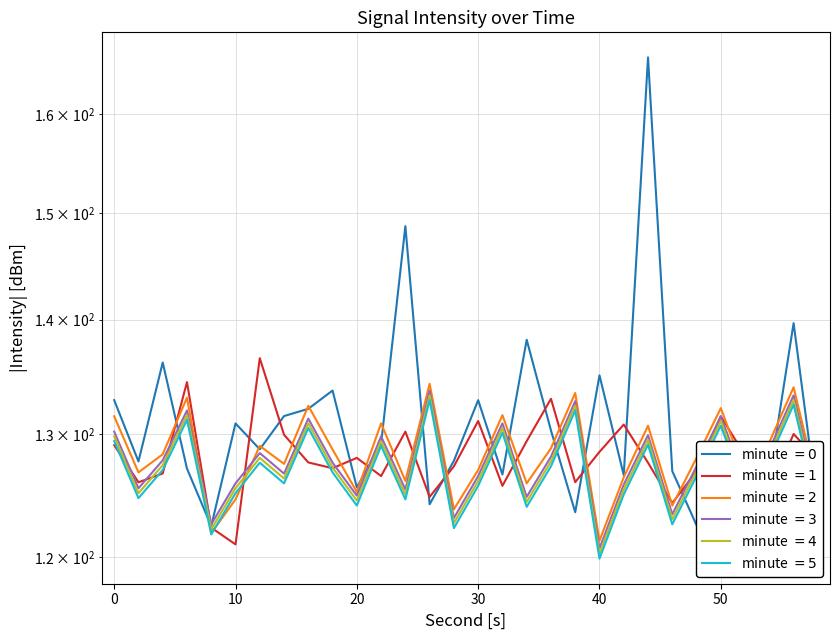

What is the total value across all series at 48?

758.1